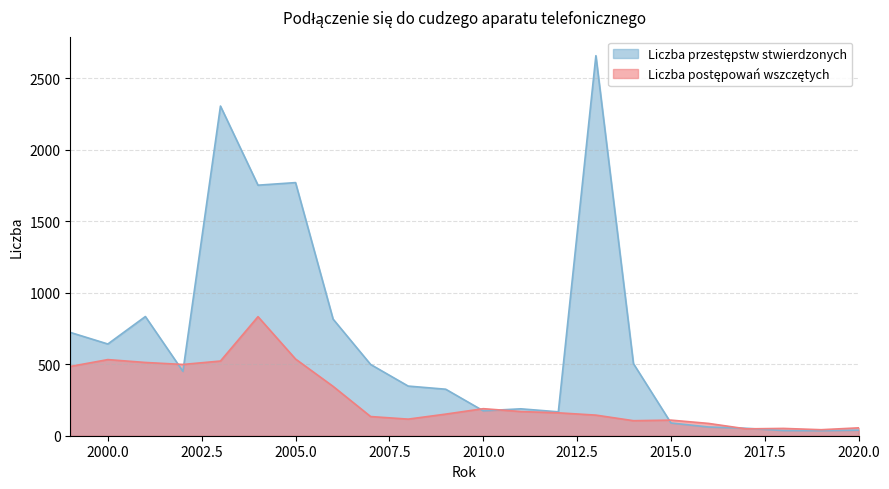

How many interior local valleys does the Liczba postępowań wszczętych series have?

5